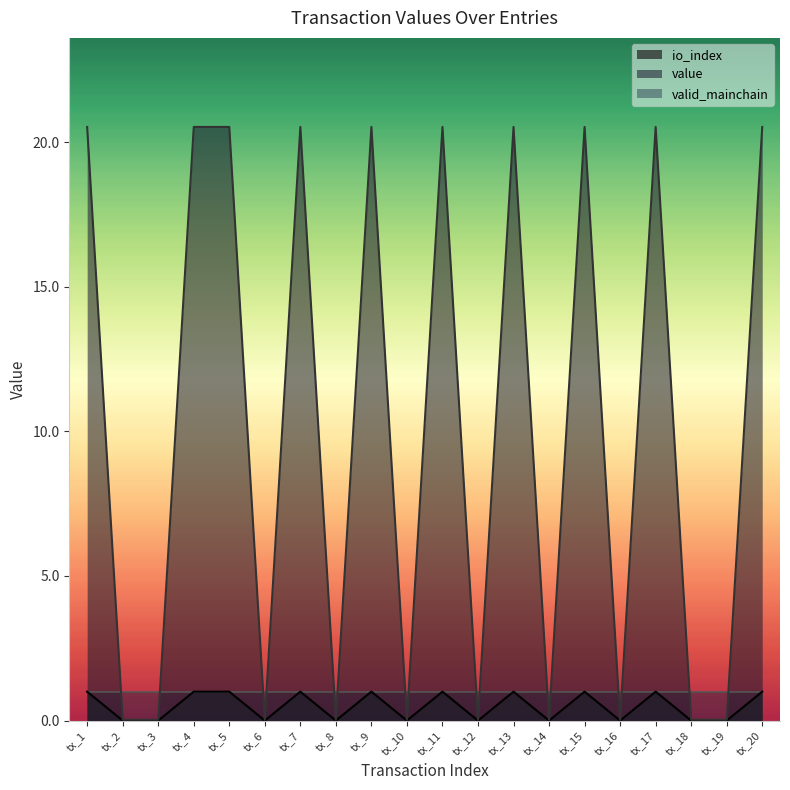

At which category does the chart reach its peak across all series?

tx_1